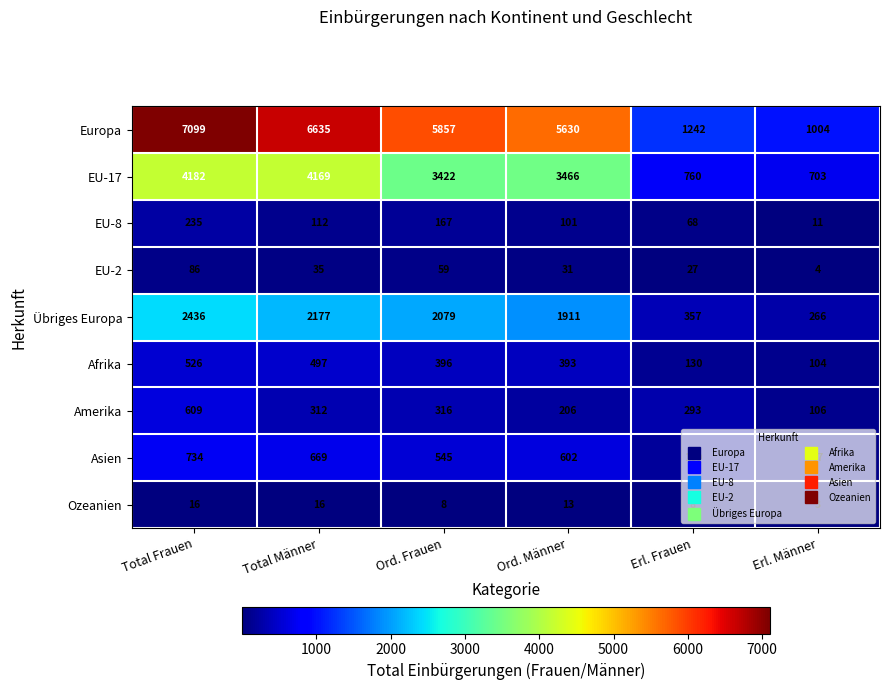

At which label is Europa closest to 4051?

Ord. Männer